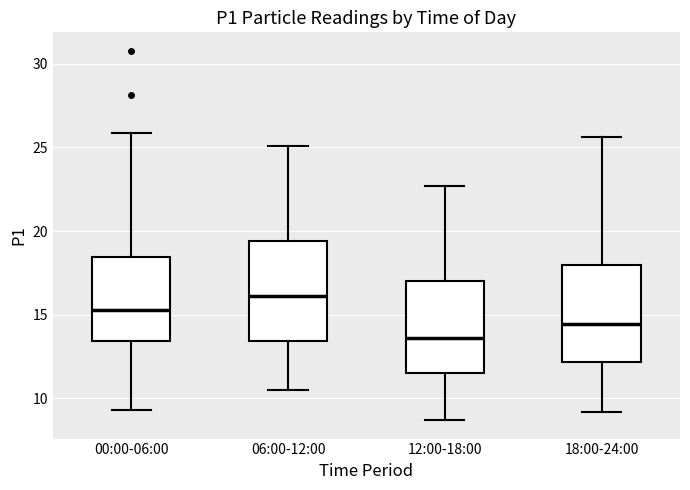

Reading left to right, transcribe this box plot: for each box, give where its median line is, the range the box spans, and where its two whiskers end, as read against the y-axis. The values are not printed on the chart, so give them approximately, as read against the axis.

00:00-06:00: median 15.5, box 13.5 to 18.5, whiskers 9.5 to 26.0
06:00-12:00: median 16.0, box 13.5 to 19.5, whiskers 10.5 to 25.0
12:00-18:00: median 13.5, box 11.5 to 17.0, whiskers 8.5 to 22.5
18:00-24:00: median 14.5, box 12.0 to 18.0, whiskers 9.0 to 25.5